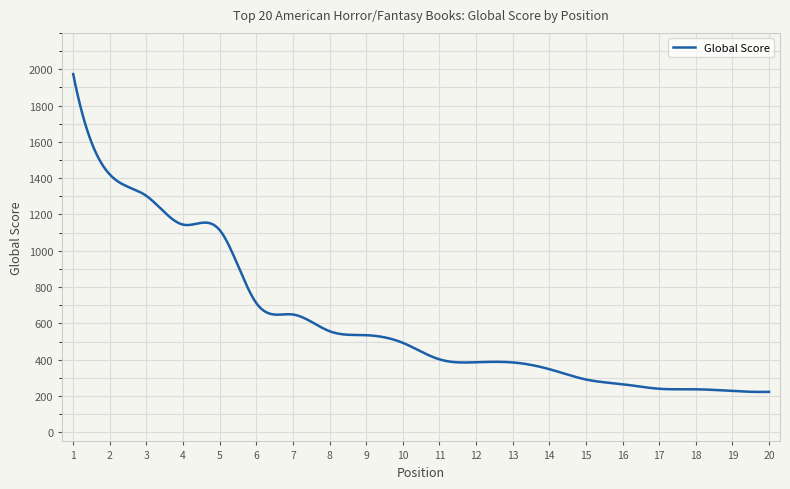

What is the greatest value displayed?

1973.0